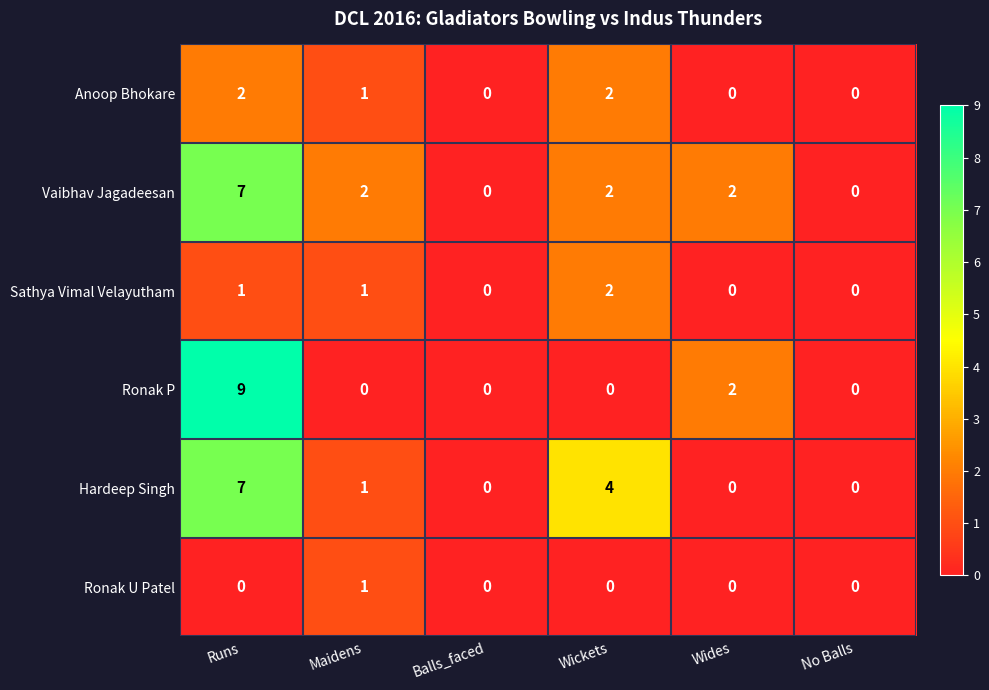

At which category is the sum across all series the highest?

Runs